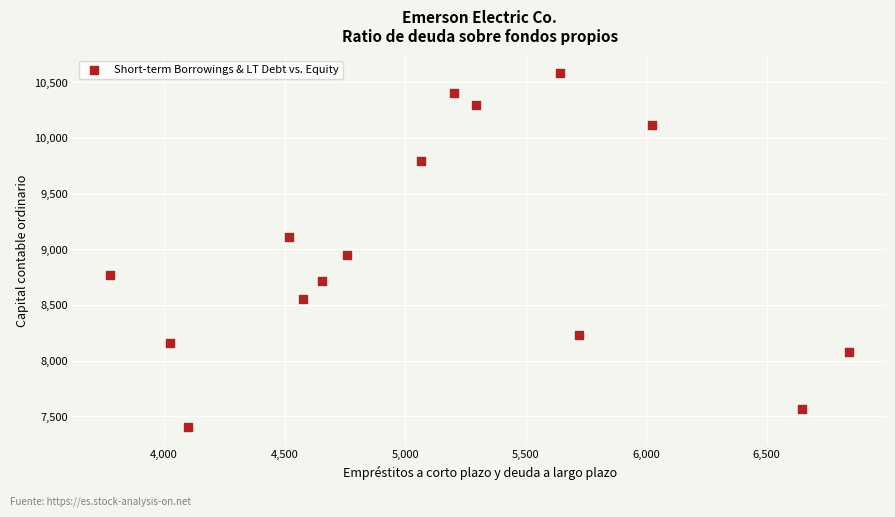

What is the range of Y values (max minus min)?

3185